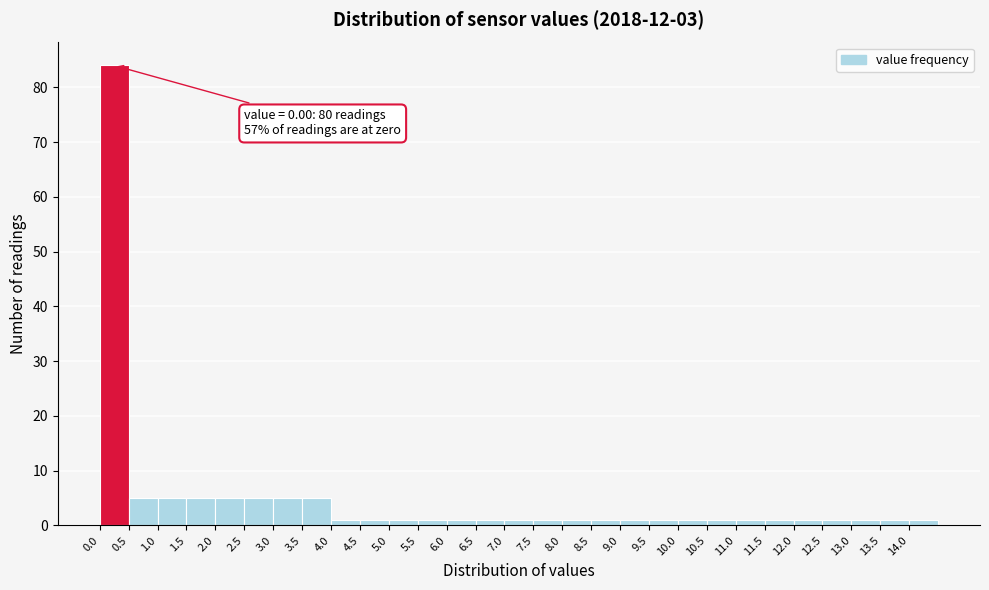

Over which range of the x-axis is the bar tallest?

0.0 to 0.5